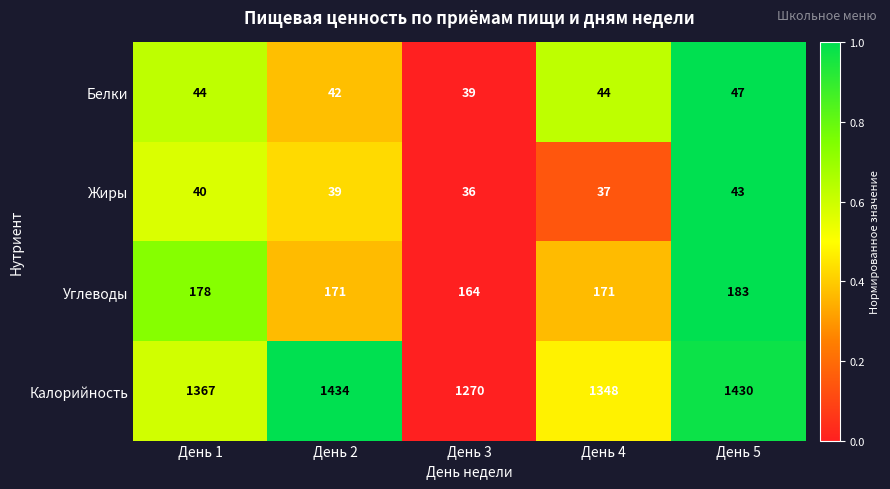

Rank the series at День 2 from highest to lowest value.

Калорийность, Углеводы, Белки, Жиры